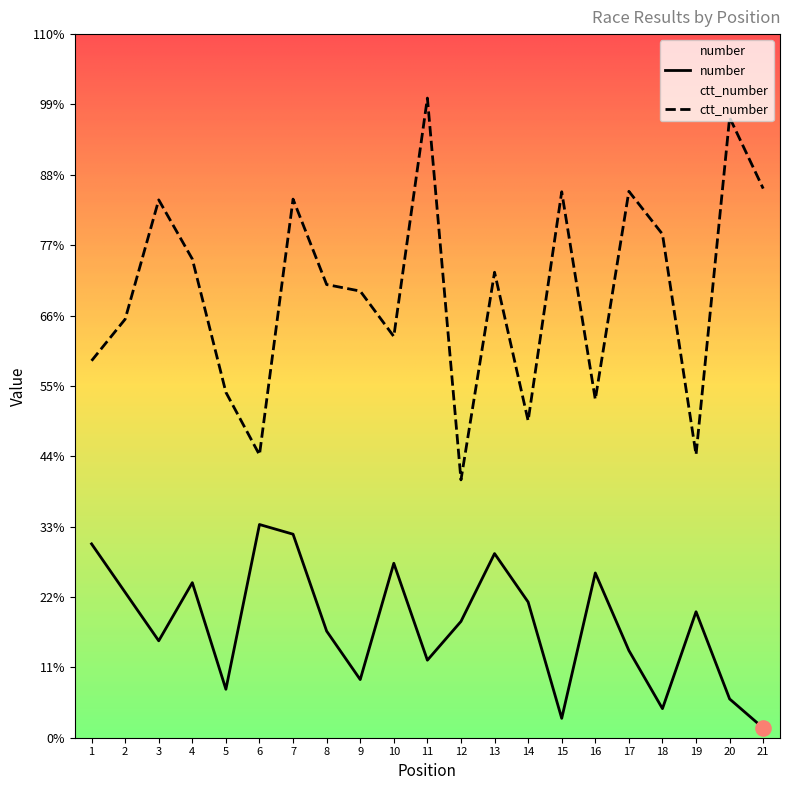

Is the value of ctt_number at 4 greater than the value of number at 16?

Yes